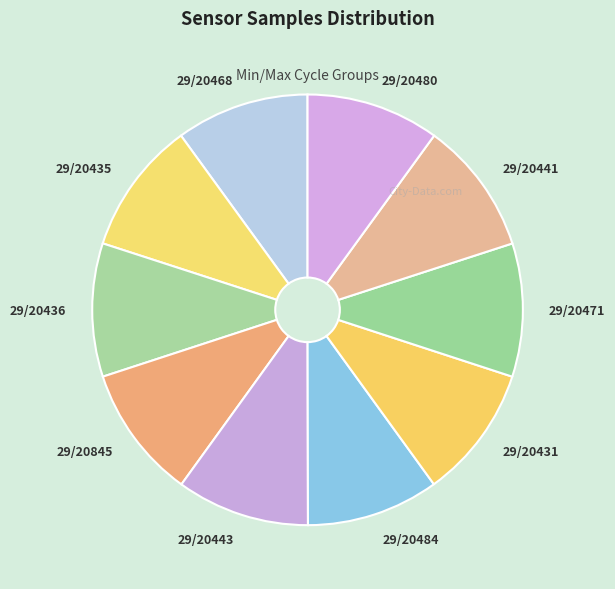

Do 29/20845 and 29/20484 together represent more than half of the pie?

No